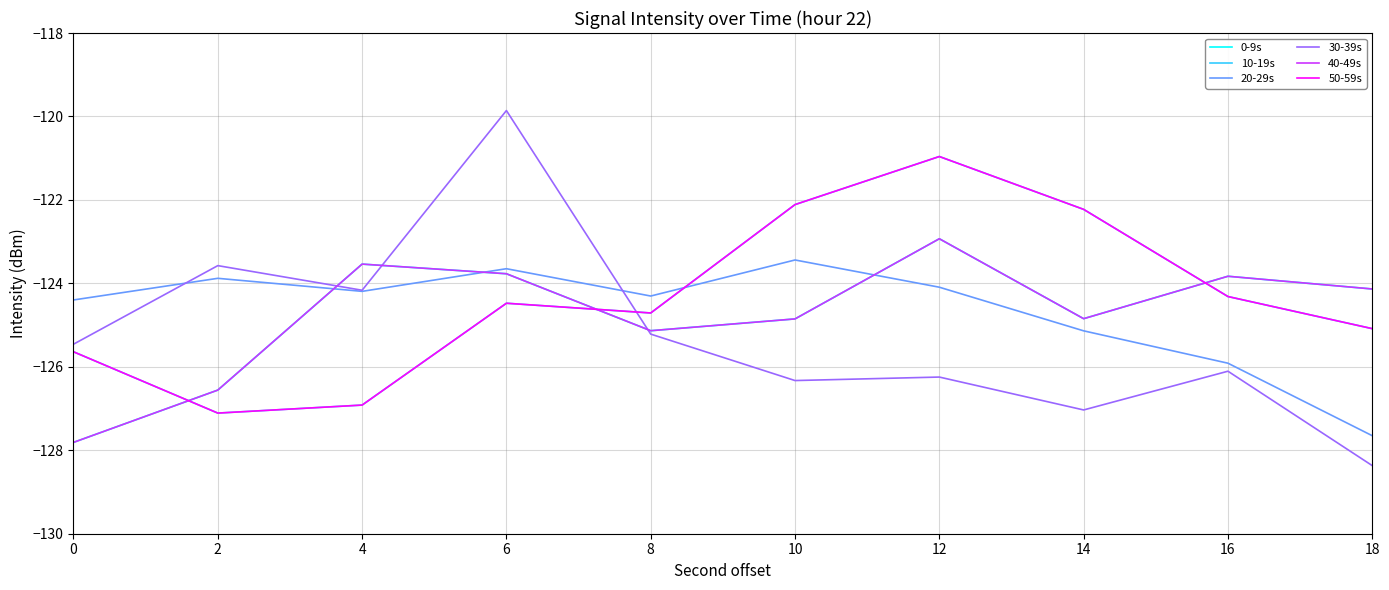

Does the chart have visible grid lines?

Yes